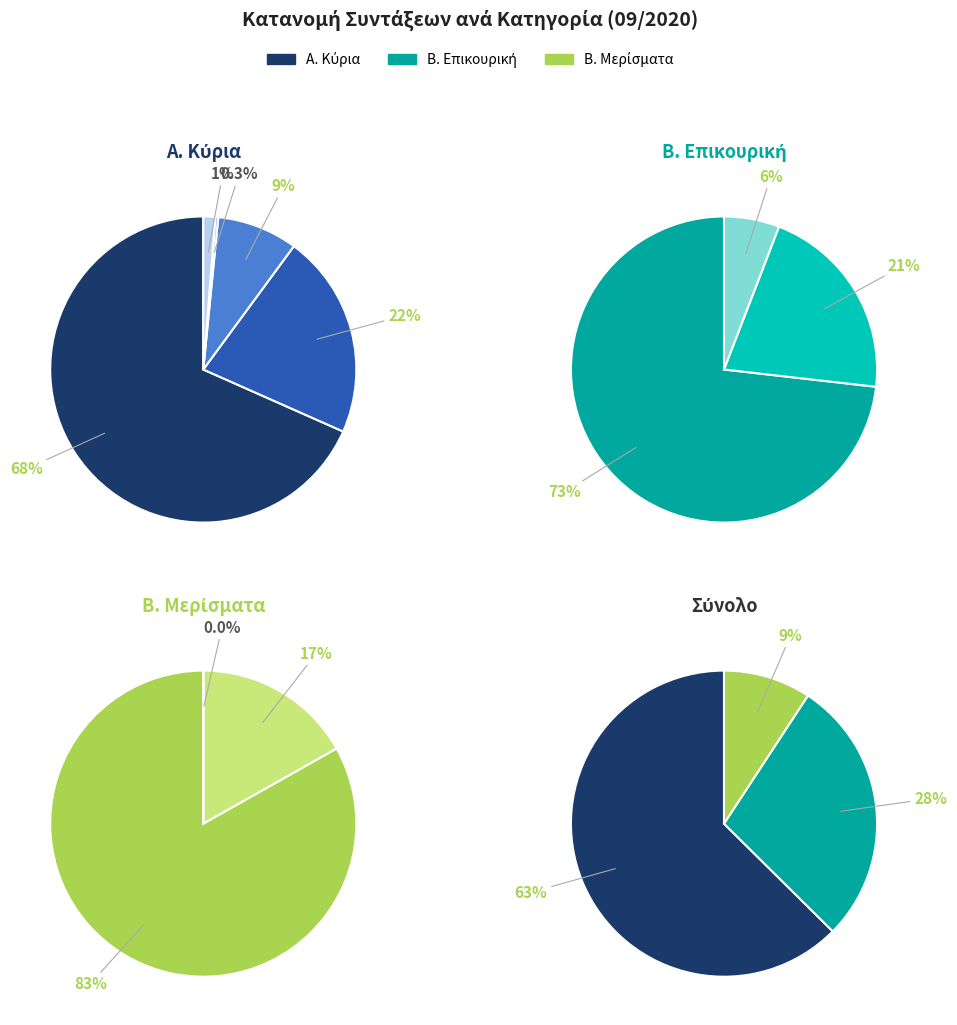

Rank the series at Κύρια Αναπηρική from highest to lowest value.

Κύρια, Επικουρική, Μερίσματα